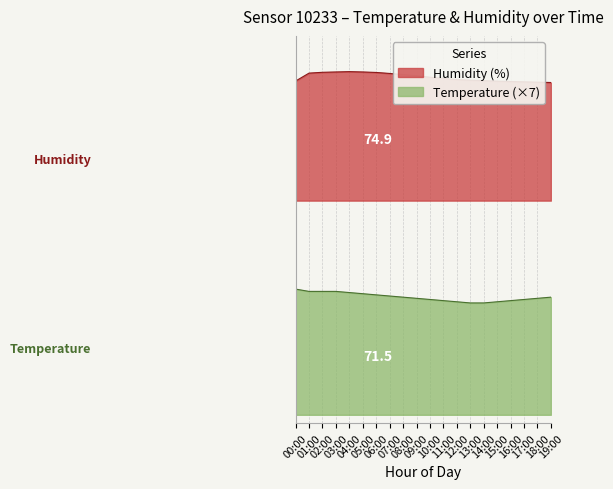

List the labels in order of temperature value, largest first.

00:00, 01:00, 02:00, 03:00, 04:00, 05:00, 06:00, 07:00, 08:00, 19:00, 09:00, 18:00, 10:00, 17:00, 11:00, 16:00, 12:00, 15:00, 13:00, 14:00